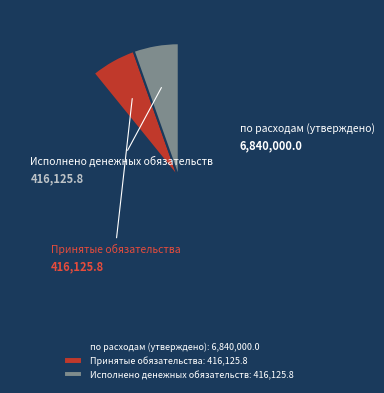

How many segments does this pie chart have?

3